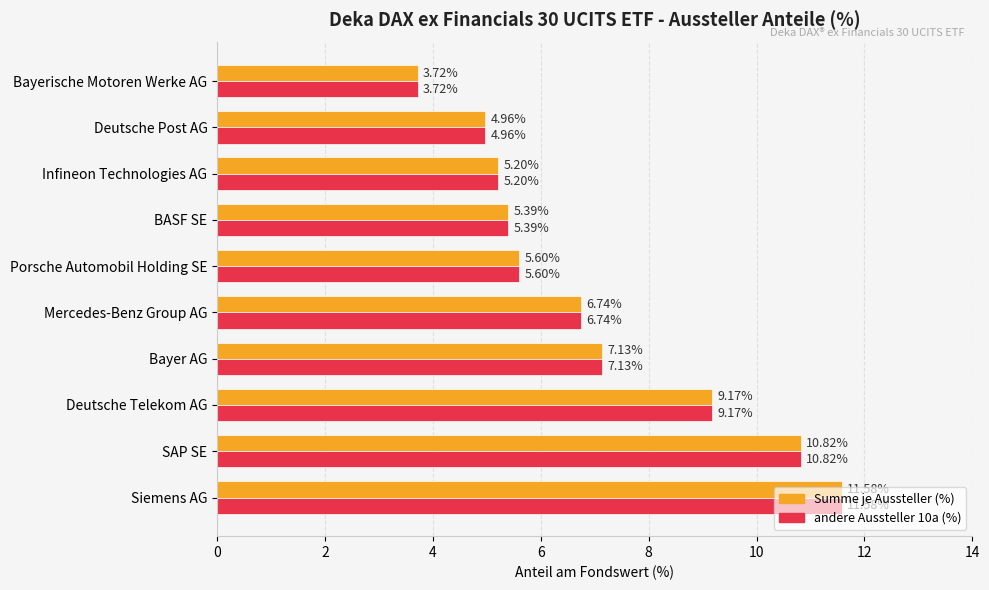

List the labels in order of andere Aussteller 10a (%) value, smallest first.

Bayerische Motoren Werke AG, Deutsche Post AG, Infineon Technologies AG, BASF SE, Porsche Automobil Holding SE, Mercedes-Benz Group AG, Bayer AG, Deutsche Telekom AG, SAP SE, Siemens AG